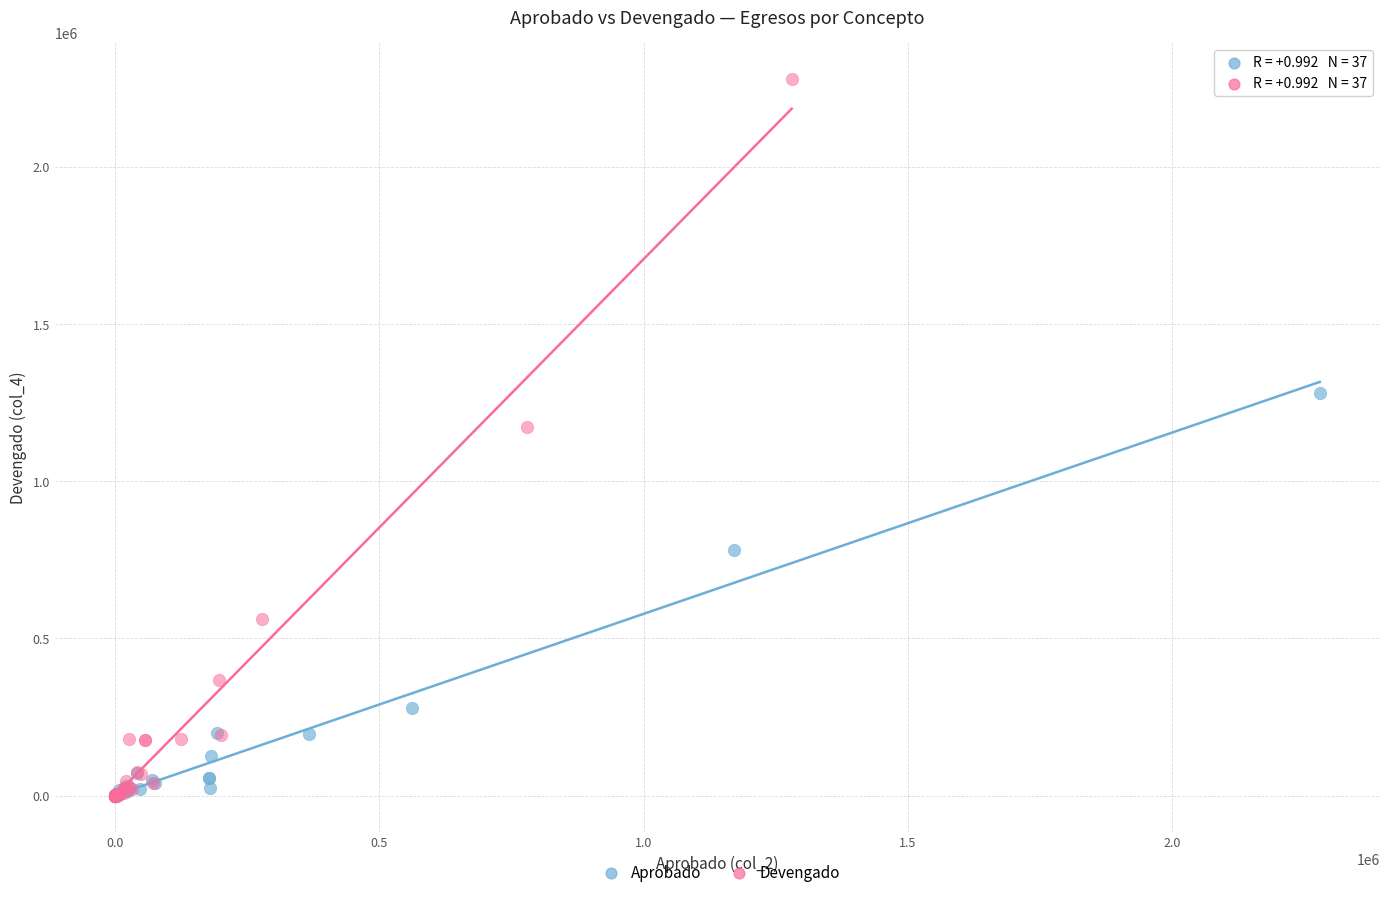

Which series contains the highest Y value?

Devengado